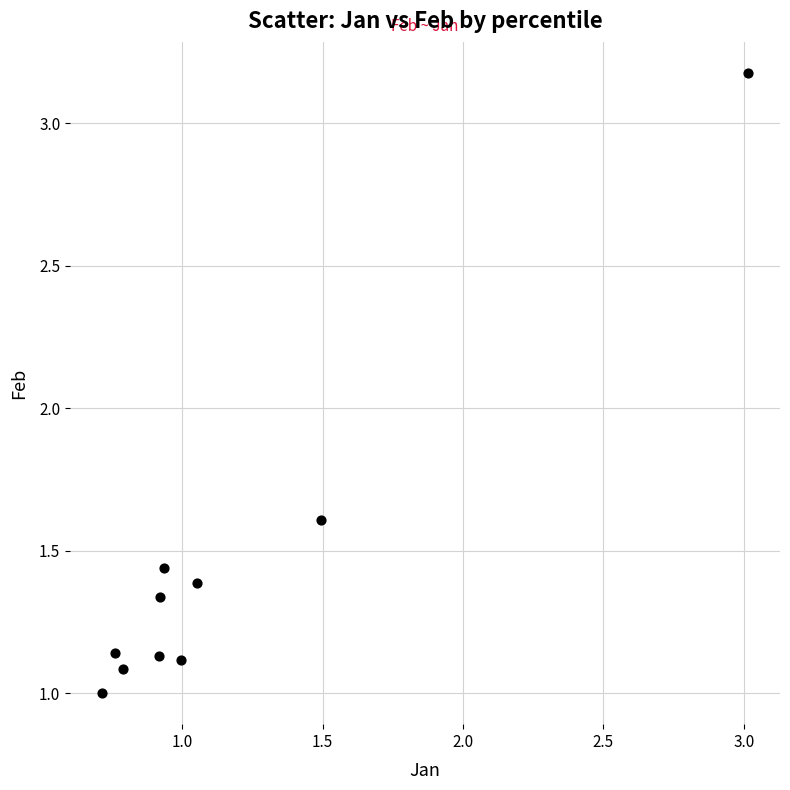

What Y value in the scatter plot is closest to 2?

1.6